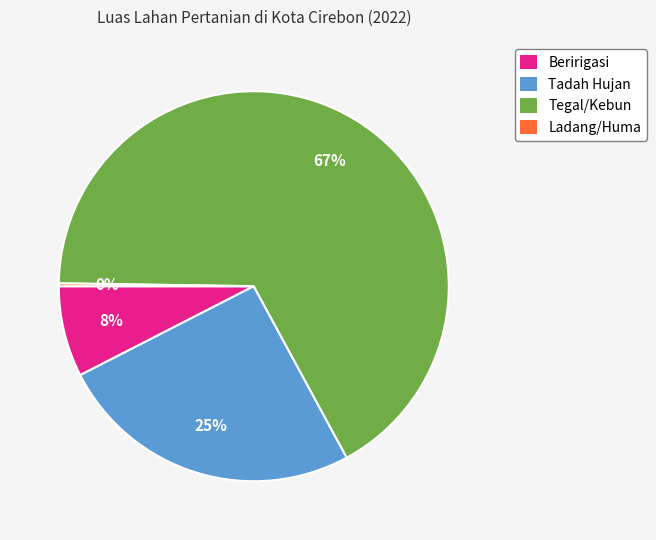

Is there a majority slice in this chart?

Yes